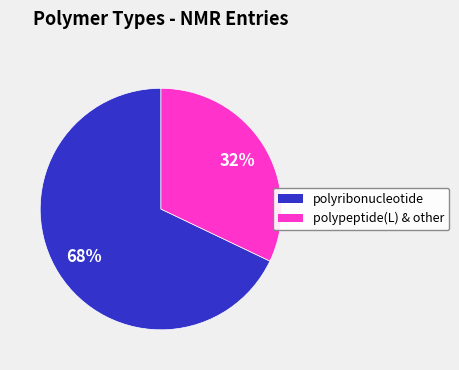

To the nearest percent, what is the difference between the largest and smallest slice percentages?

36%